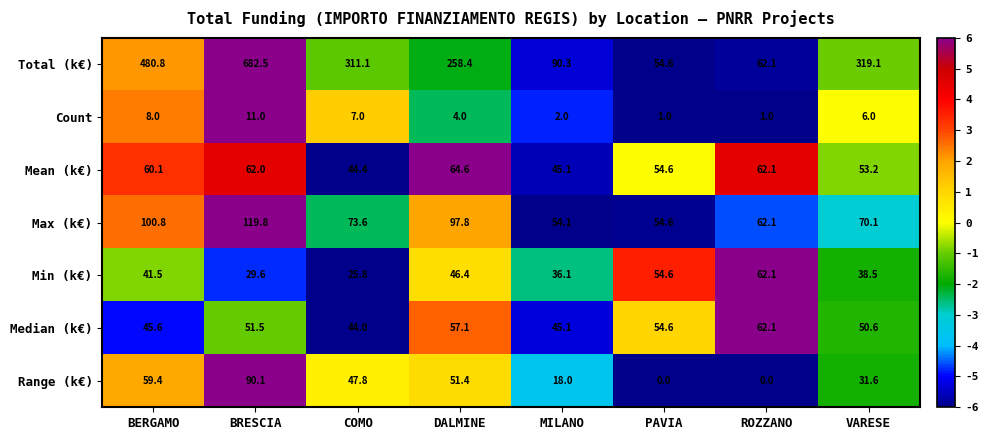

Count the Count values in the range 2 to 8.

5